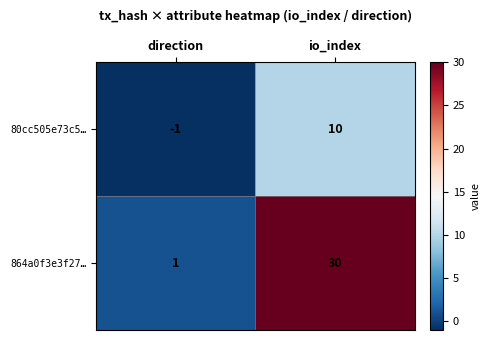

True or false: 864a0f3e3f27… has a value of 2 at direction.

False